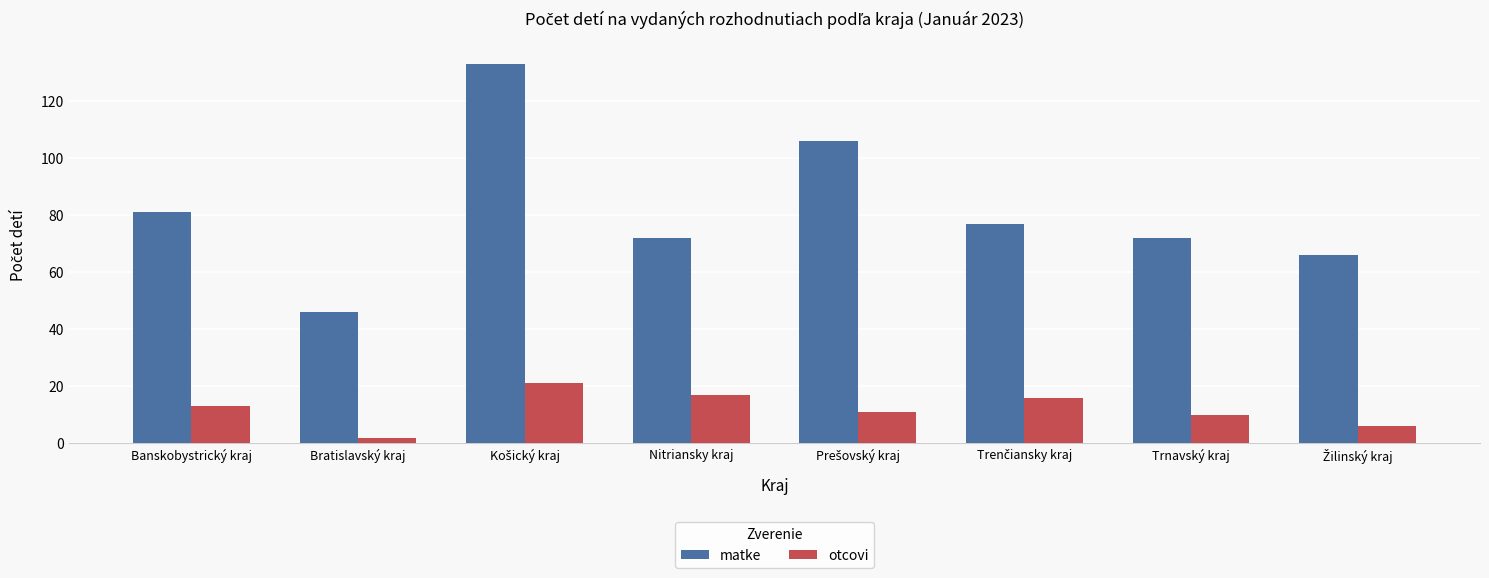

The value of otcovi at Nitriansky kraj is 26. True or false?

False